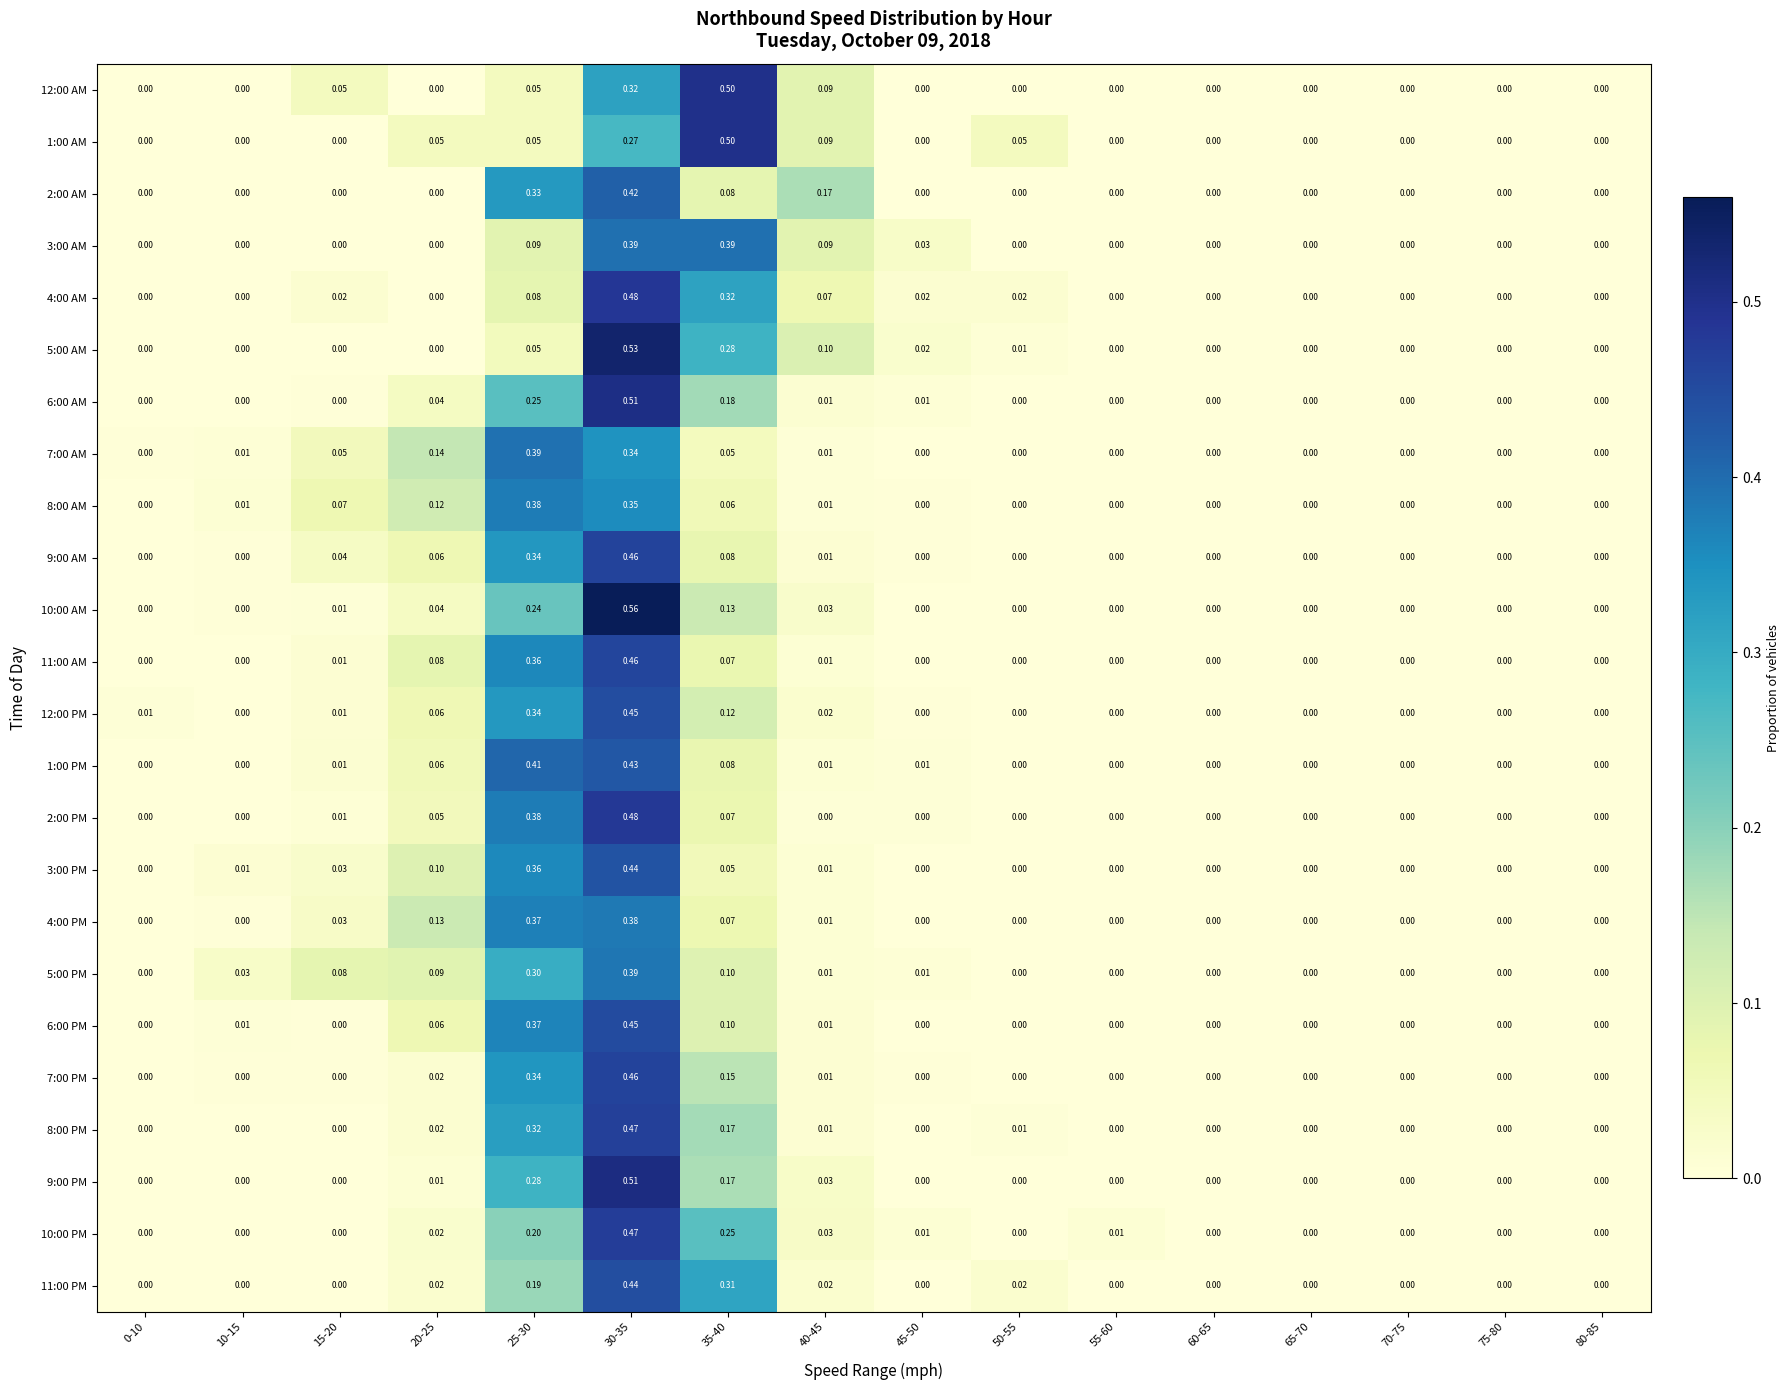

Is the value of 10:00 PM at 20-25 greater than the value of 1:00 AM at 20-25?

No